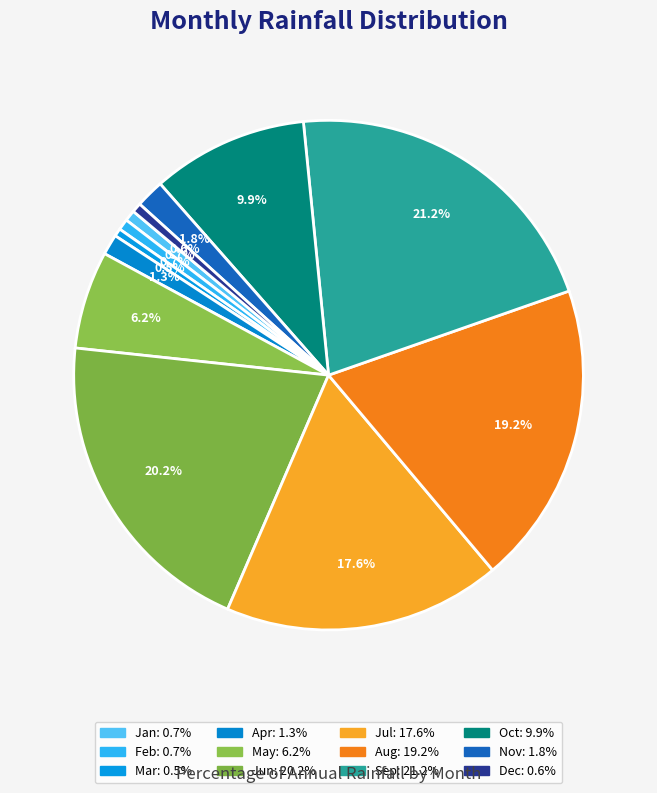

Rank the categories by value from highest to lowest.

Sep, Jun, Aug, Jul, Oct, May, Nov, Apr, Jan, Feb, Dec, Mar